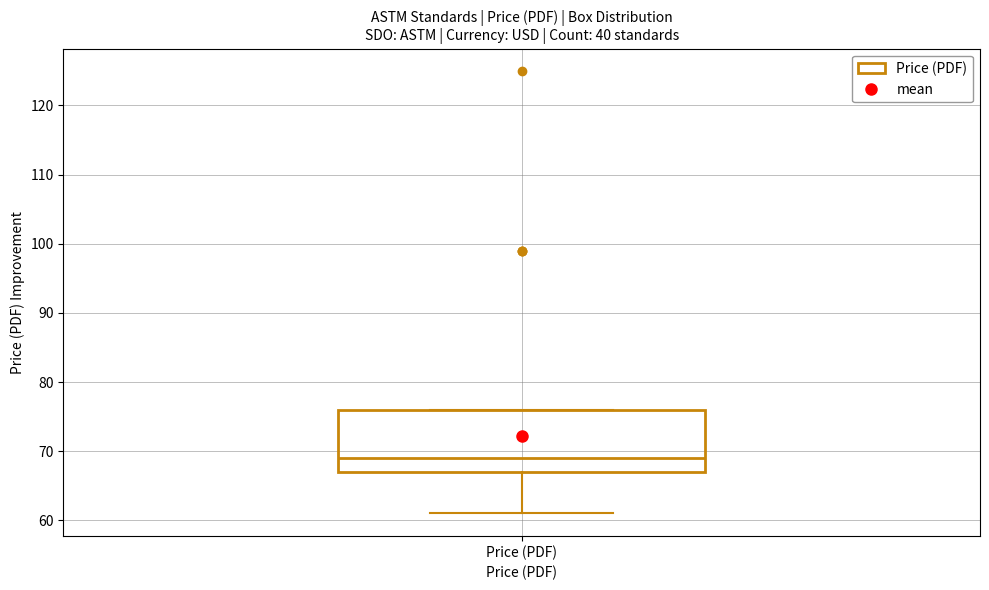

Transcribe this box plot: give where the median line is, the range the box spans, and where the two whiskers end, as read against the y-axis. The values are not printed on the chart, so give them approximately, as read against the axis.

median 69, box 67 to 76, whiskers 61 to 76